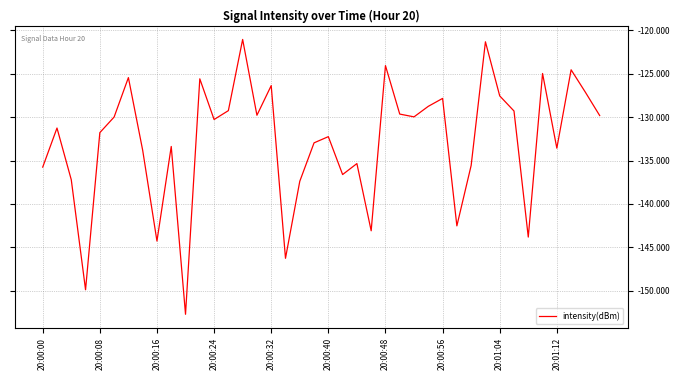

What is the maximum value shown in the chart?

-121.1